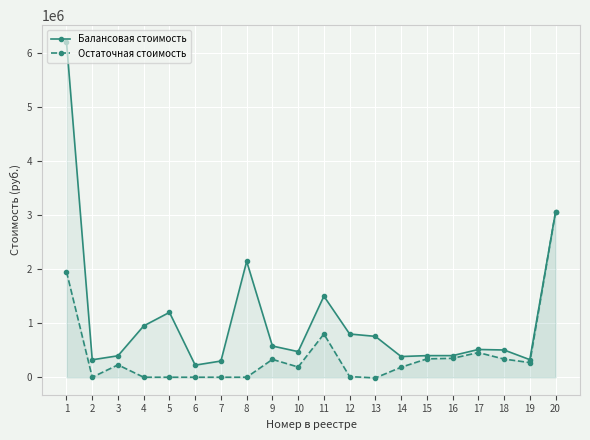

True or false: Балансовая стоимость has more than 0 points higher than both neighbors.

True